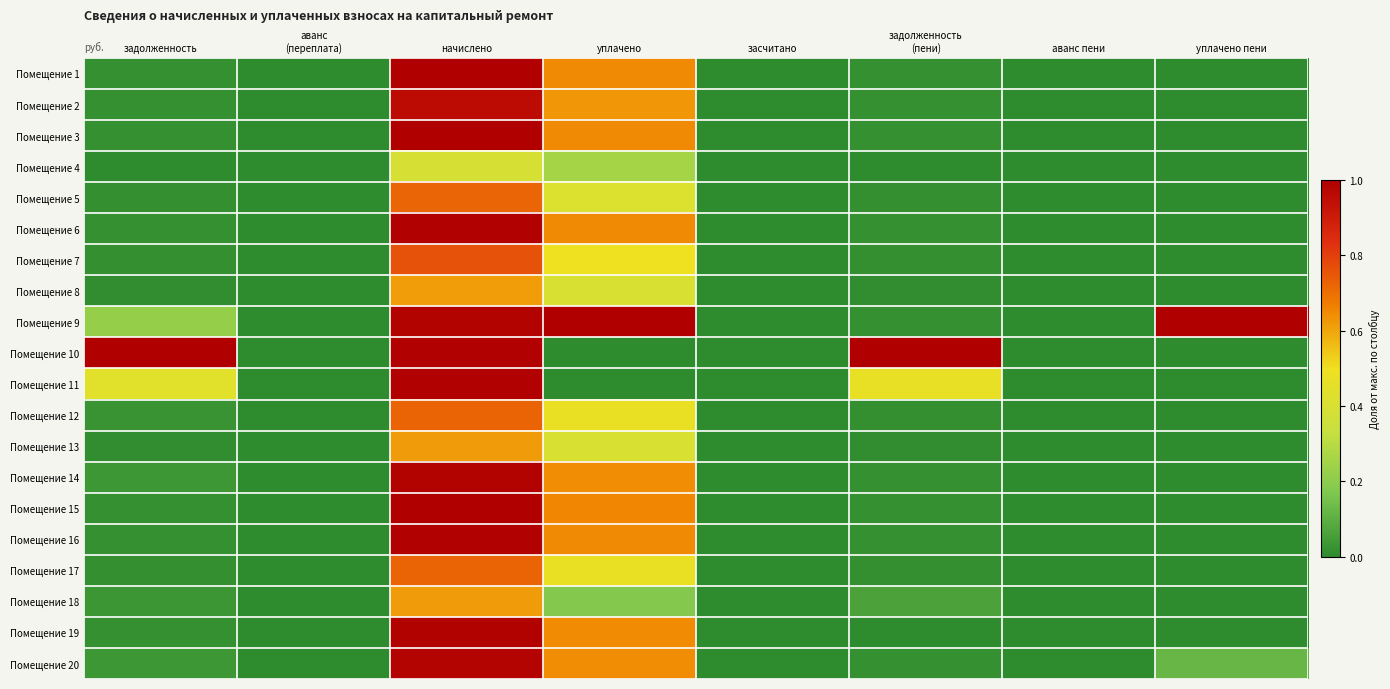

At which category is the sum across all series the highest?

начислено